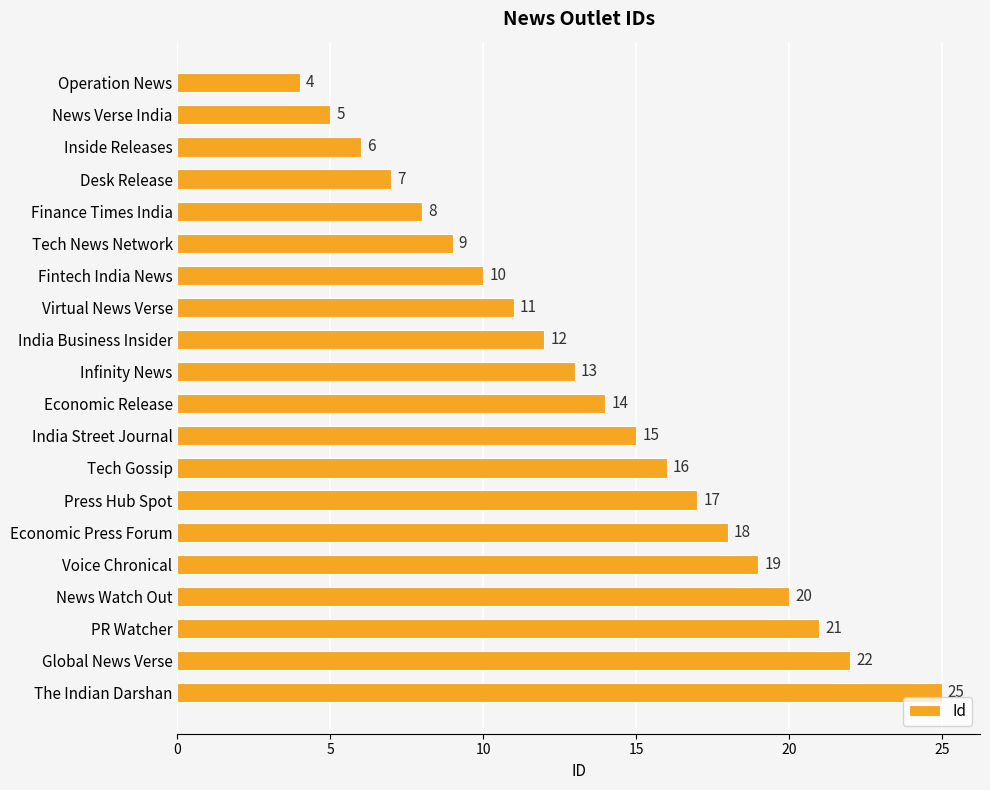

What is the difference between the maximum and minimum values?

21